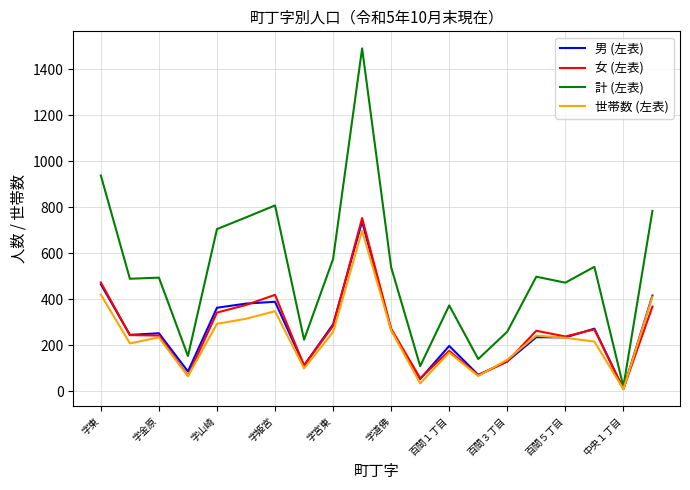

What is the maximum value for 男 (左表)?

738